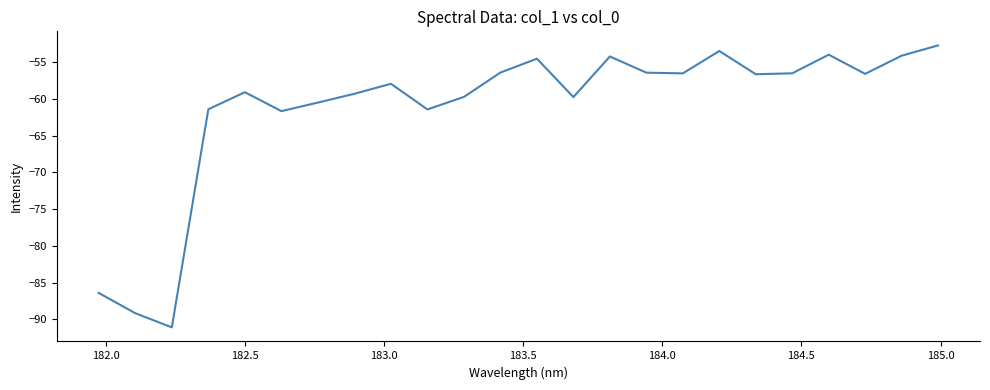

What is the difference between the maximum and minimum values?

38.3